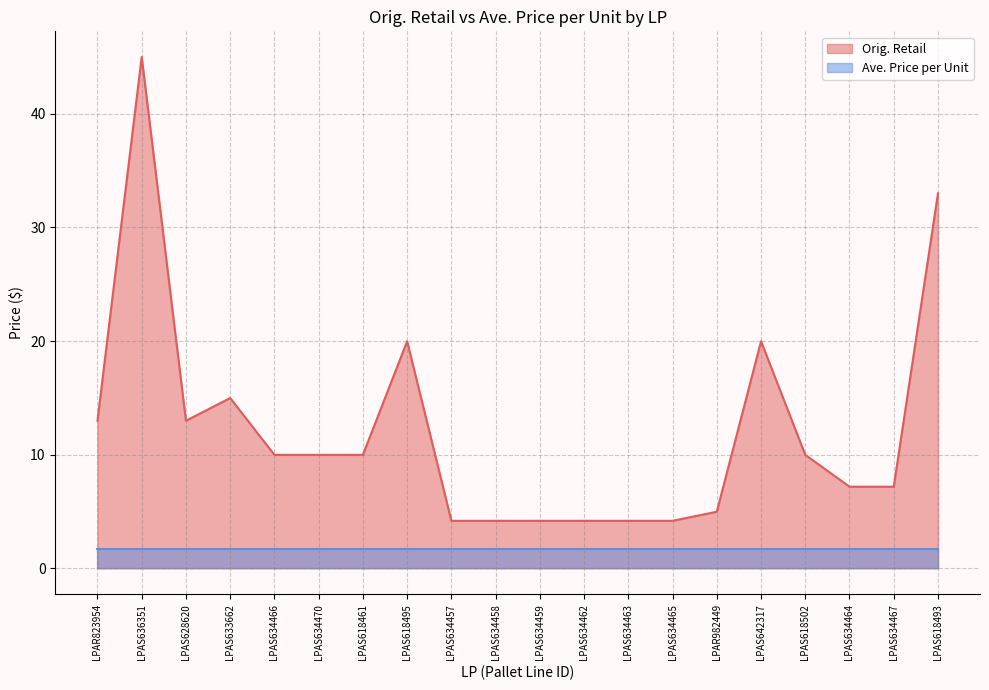

What is the label of the 8th point from the left?

LPAS618495